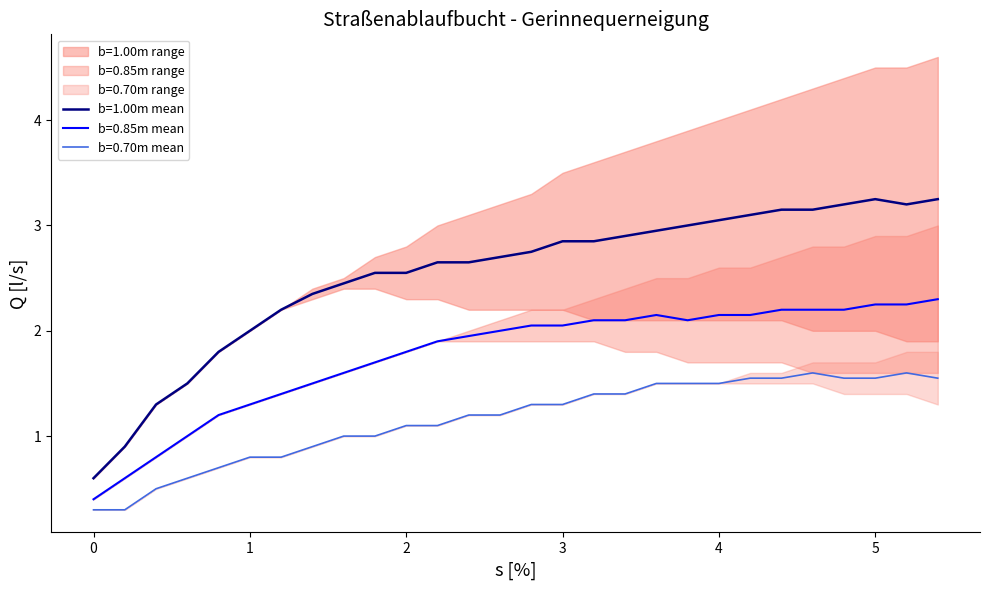

Between 2.4 and 1.4, which is larger?

2.4